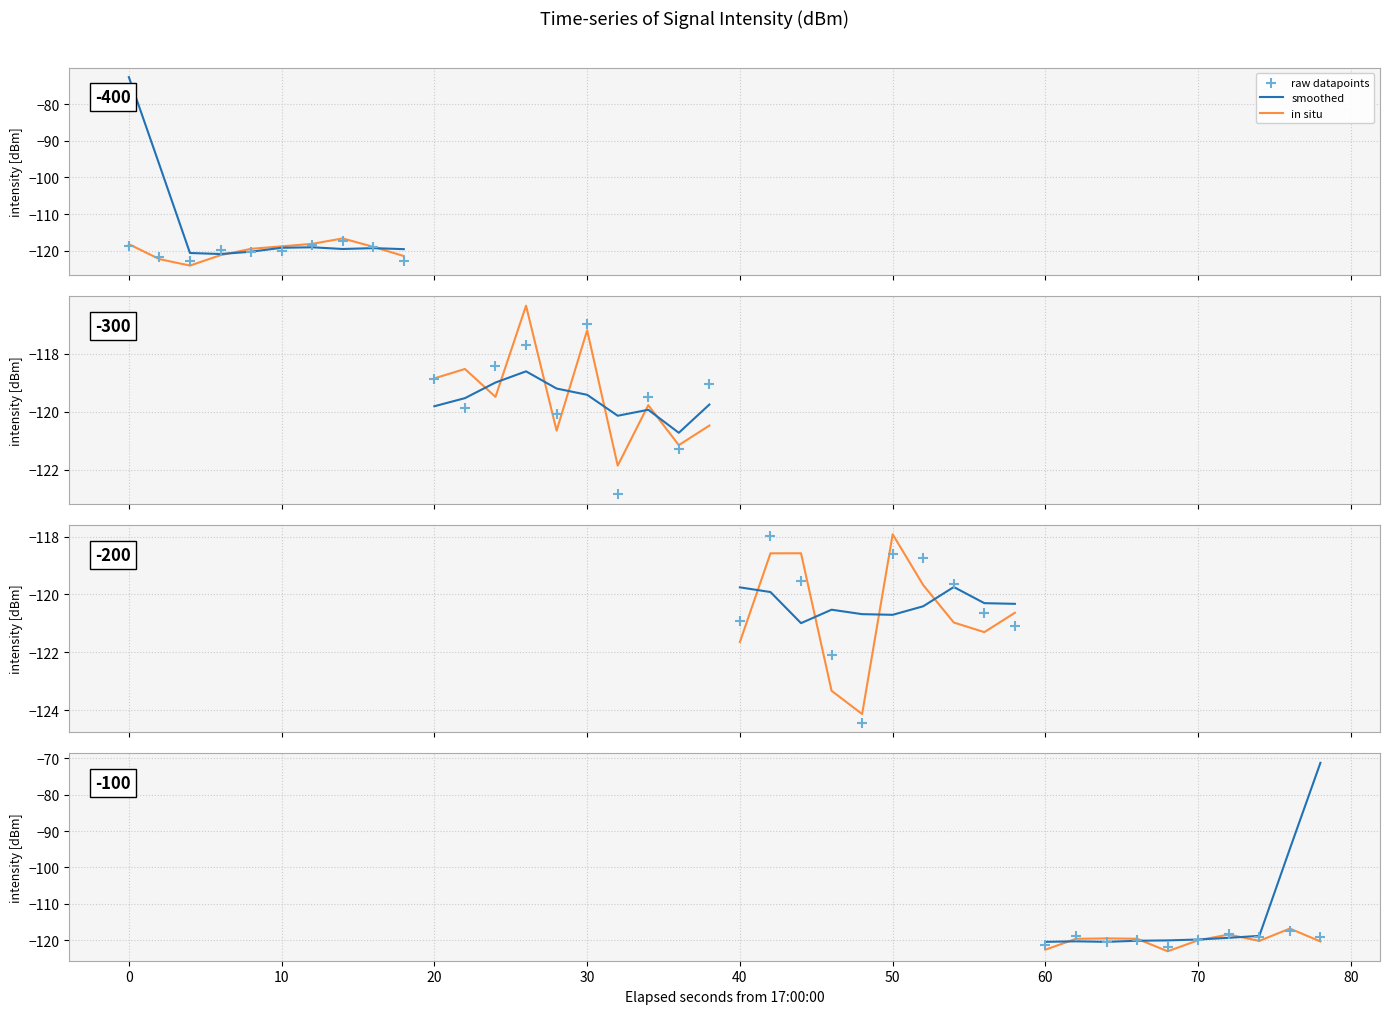

Which series has the largest total across all categories?

smoothed